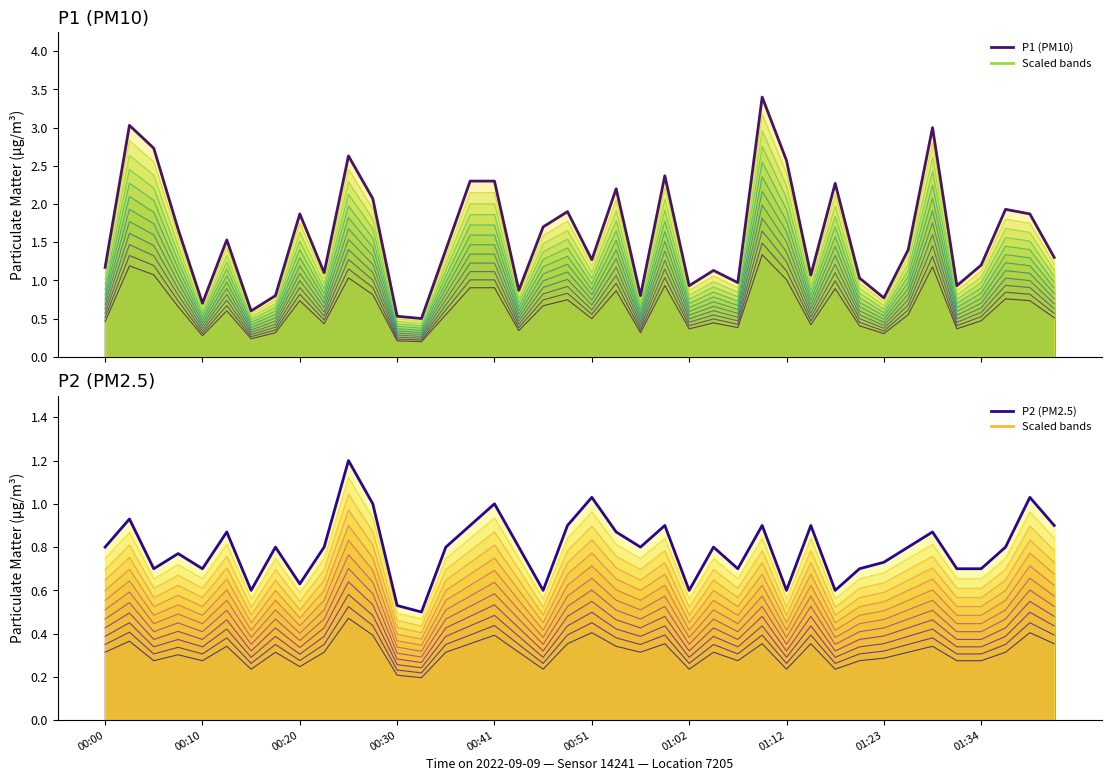

Does the chart have visible grid lines?

No